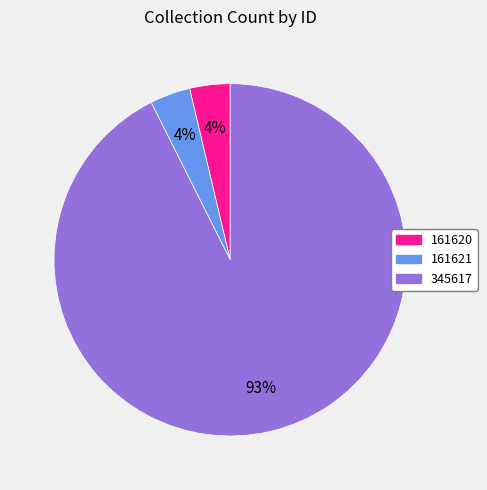

What percentage is the 161621 slice, to the nearest percent?

4%